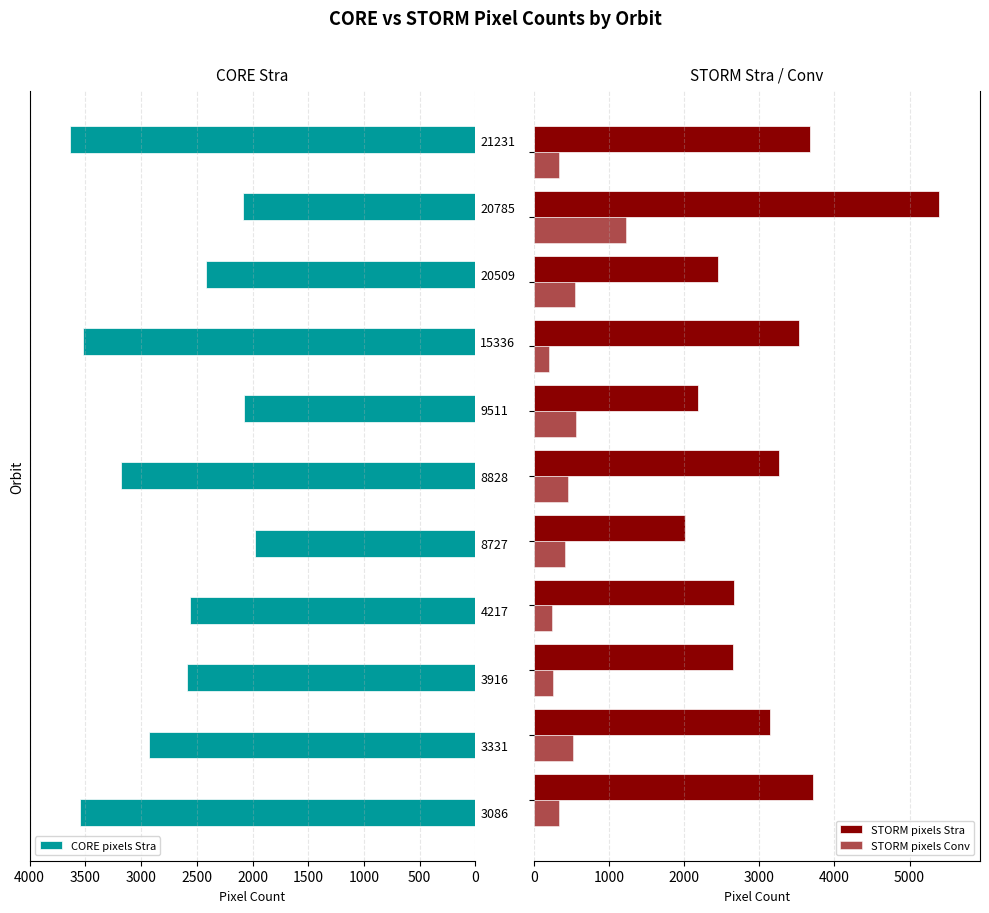

What is the approximate value of CORE pixels Stra at 15336, to the nearest 10?

3520